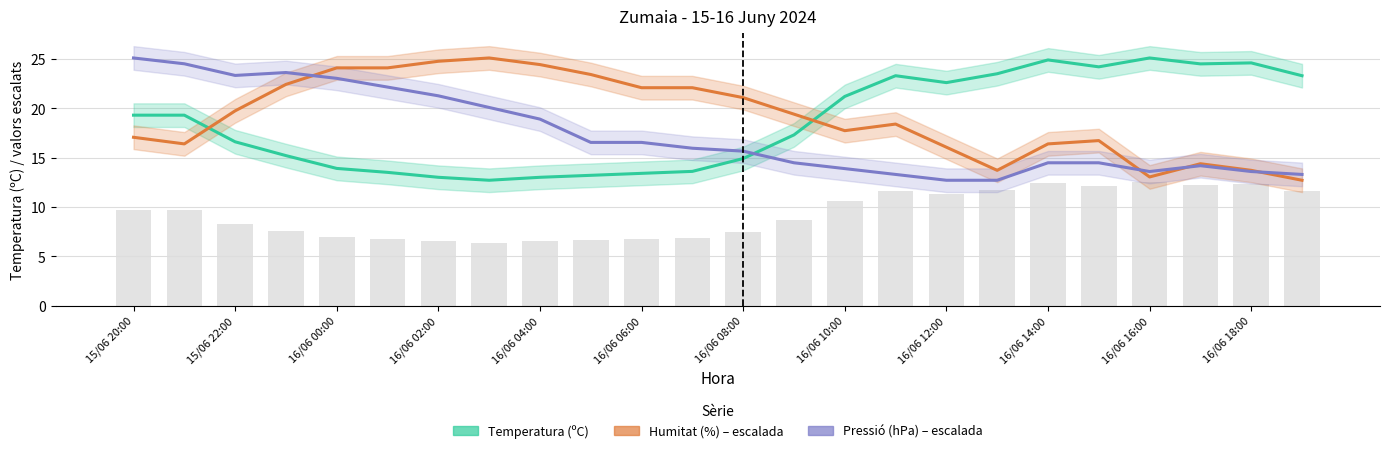

At which category is the sum across all series the highest?

15/06 20:00